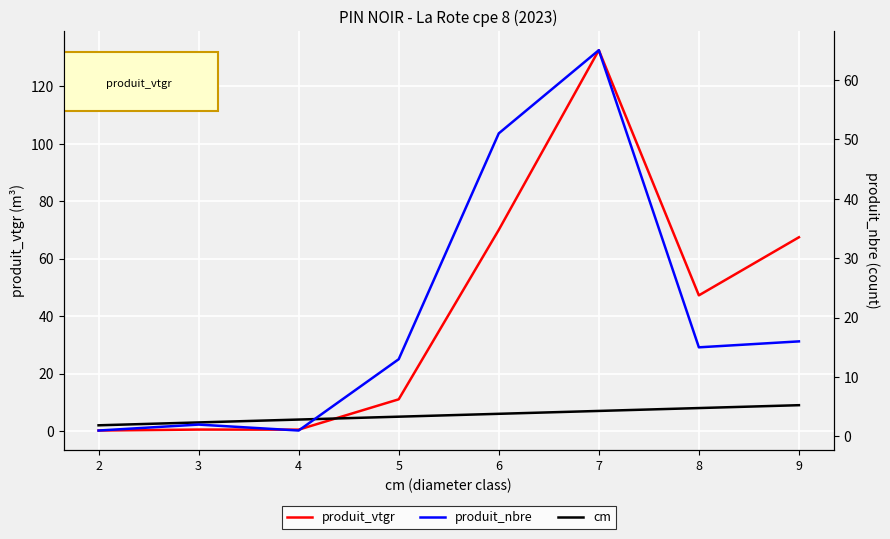

After their last crossing, which series has the higher values: produit_nbre or cm?

produit_nbre